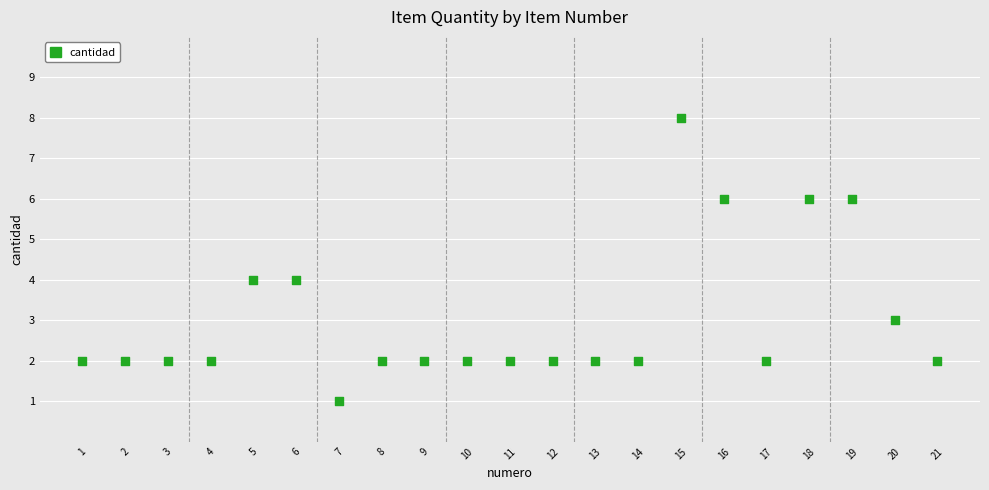

What is the range of Y values (max minus min)?

7